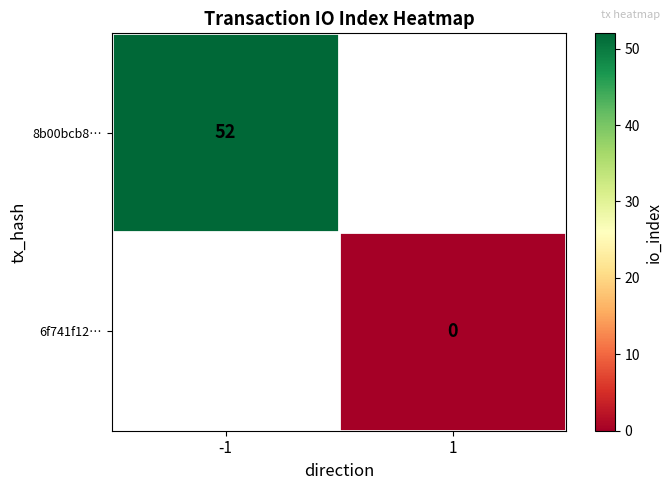

True or false: 8b00bcb8… has a value of 19 at -1.

False